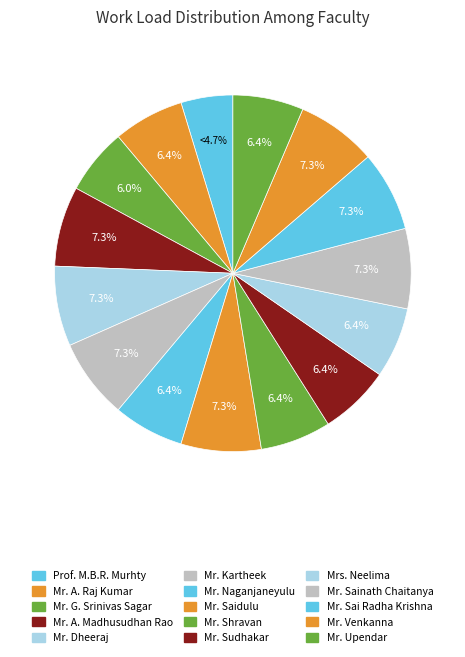

What percentage is NOT represented by Mr. Kartheek?

92.7%